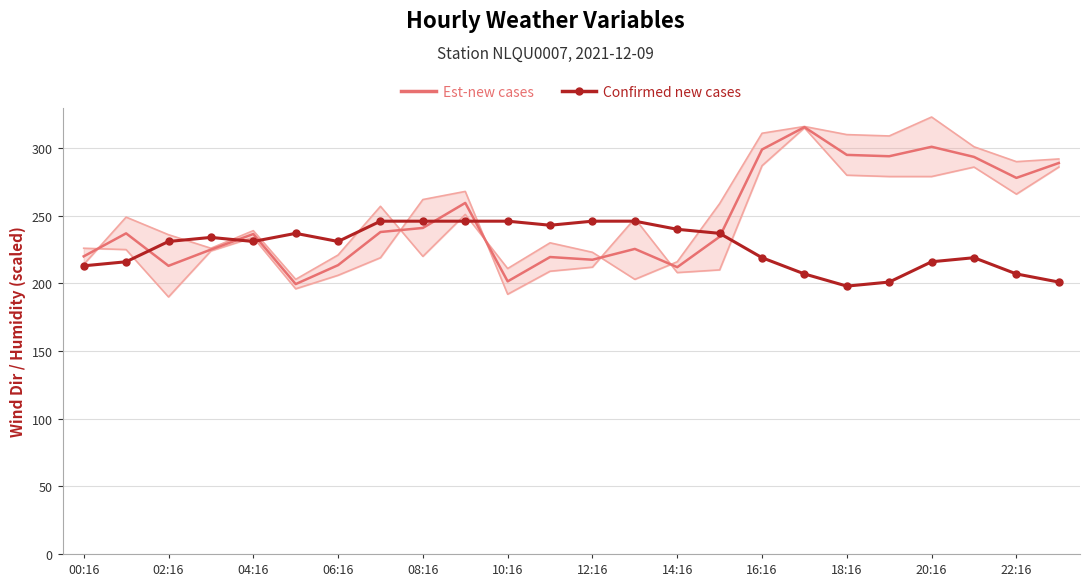

What is the difference between the Confirmed new cases values at 10:16 and 18:16?

48.0